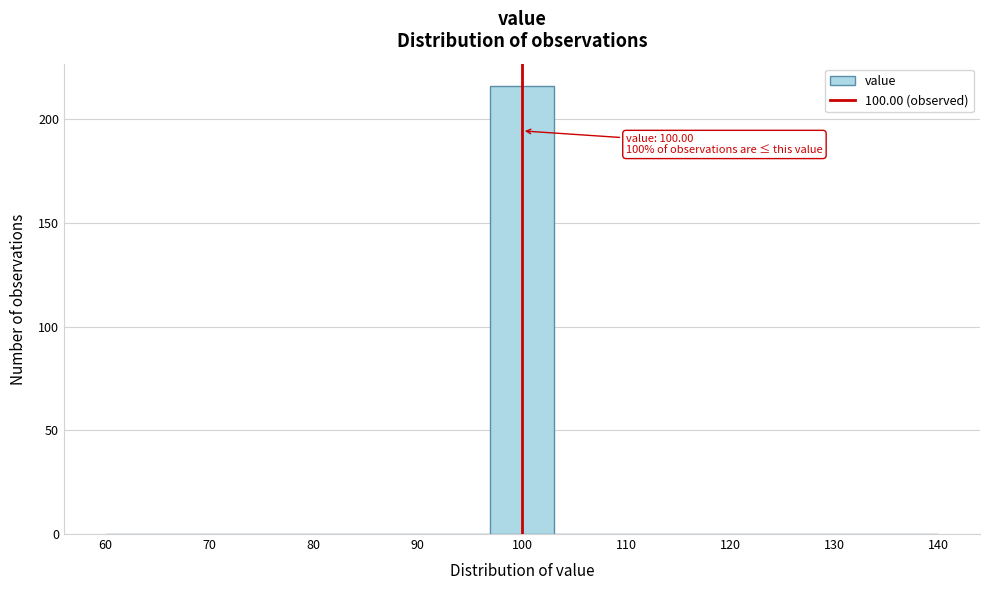

Which range on the x-axis has the tallest bar?

97 to 103